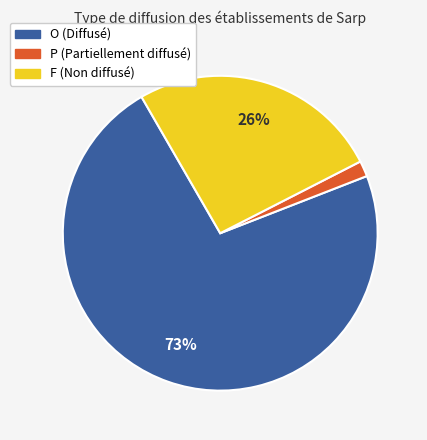

Combined, do P and O account for over 50%?

Yes